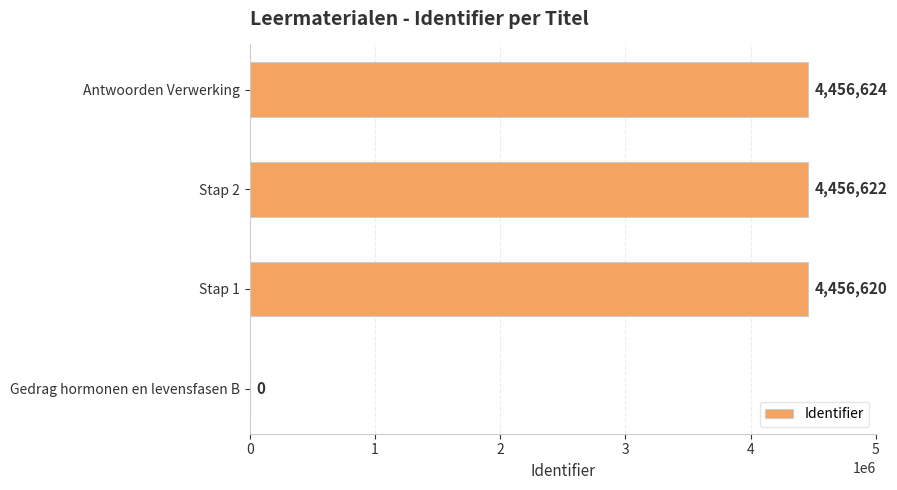

Is it true that the value at Stap 2 is 1153723?

False